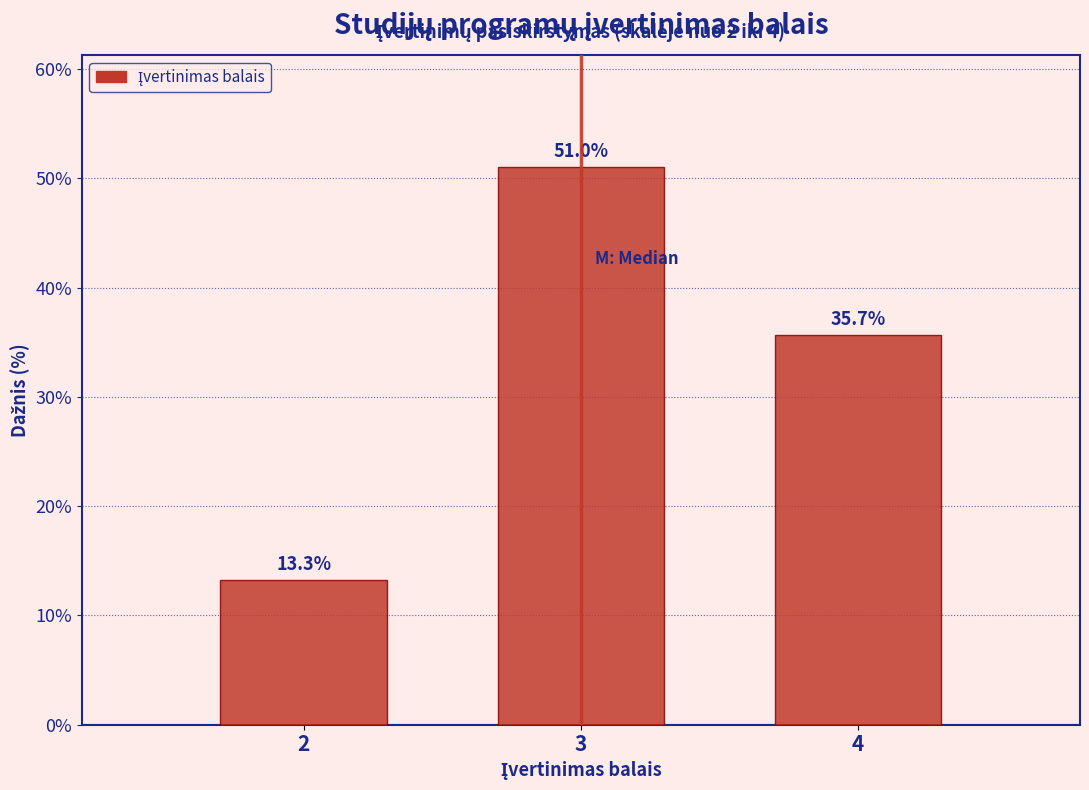

How tall is the bar that spans 3.5 to 4.5 on the x-axis?

35.7